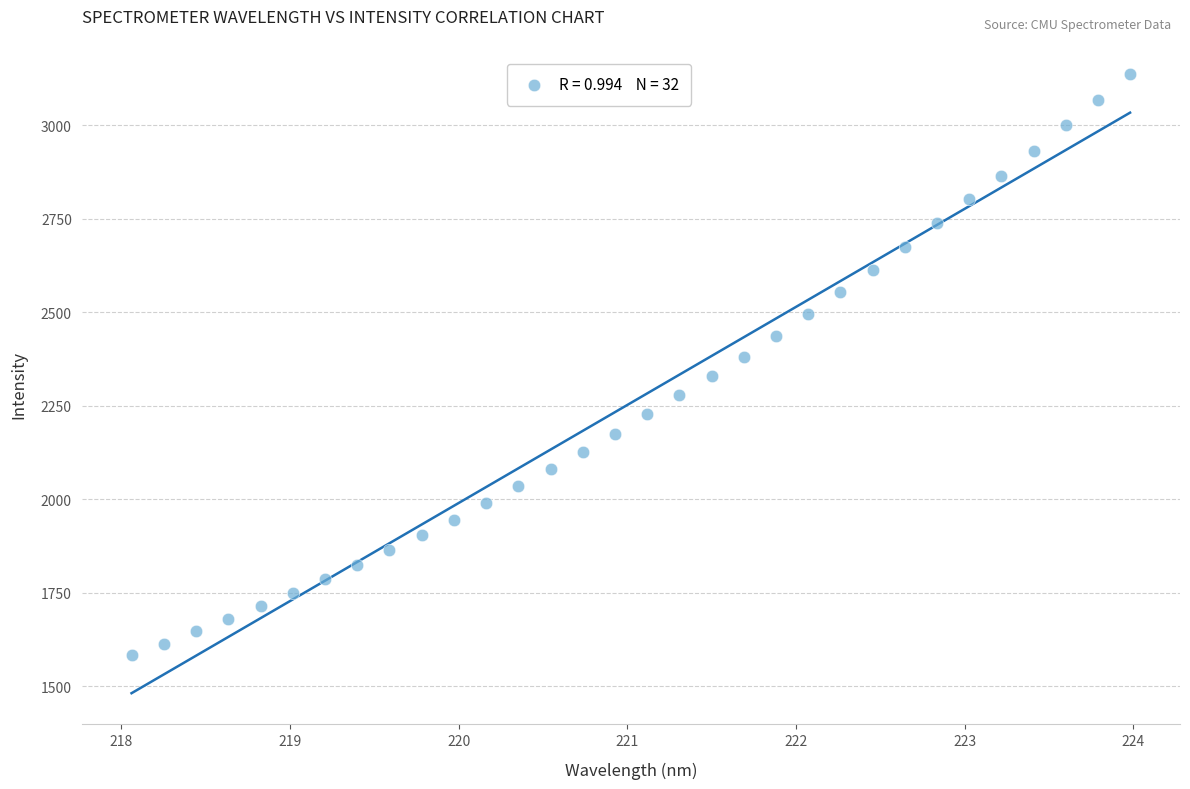

What is the range of X values (max minus min)?

5.9